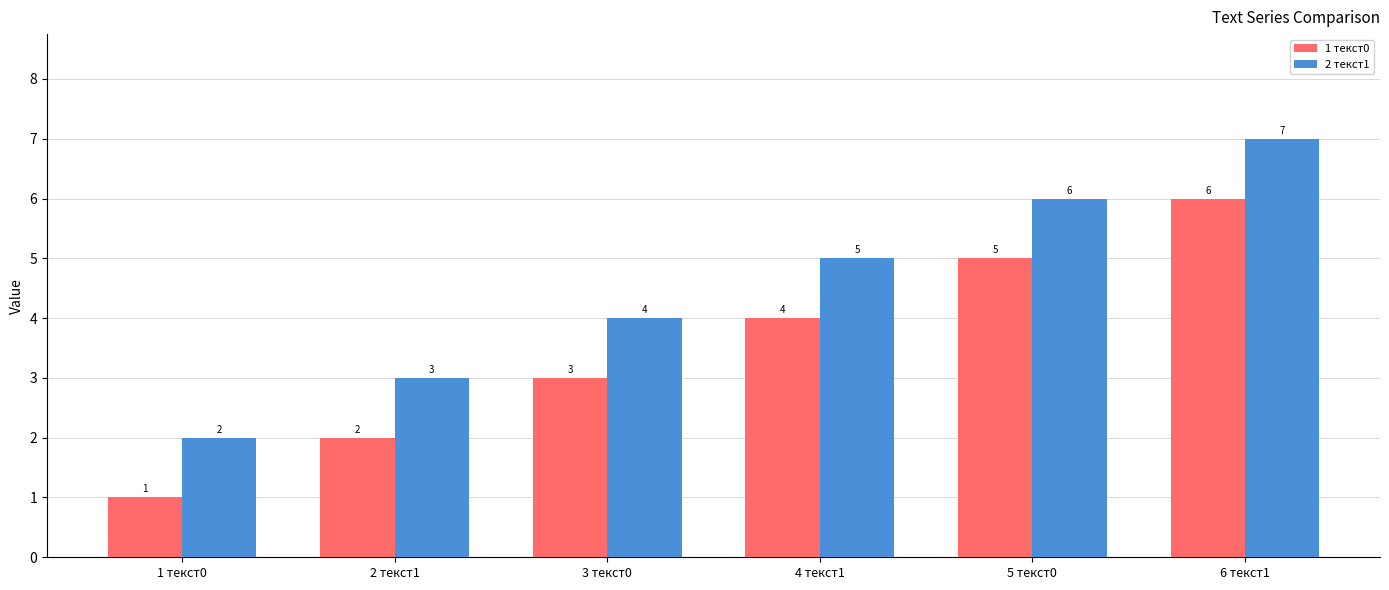

Reading right to left, extract all data points from this chart.

1 текст0: 6	5	4	3	2	1
2 текст1: 7	6	5	4	3	2